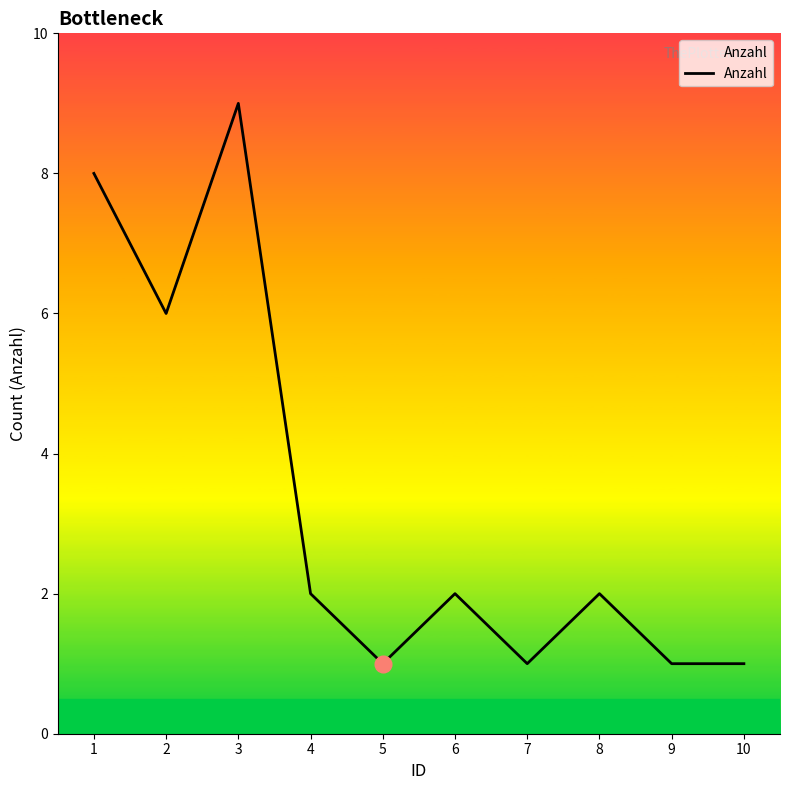

Where is the data nearest to the value 5?

2